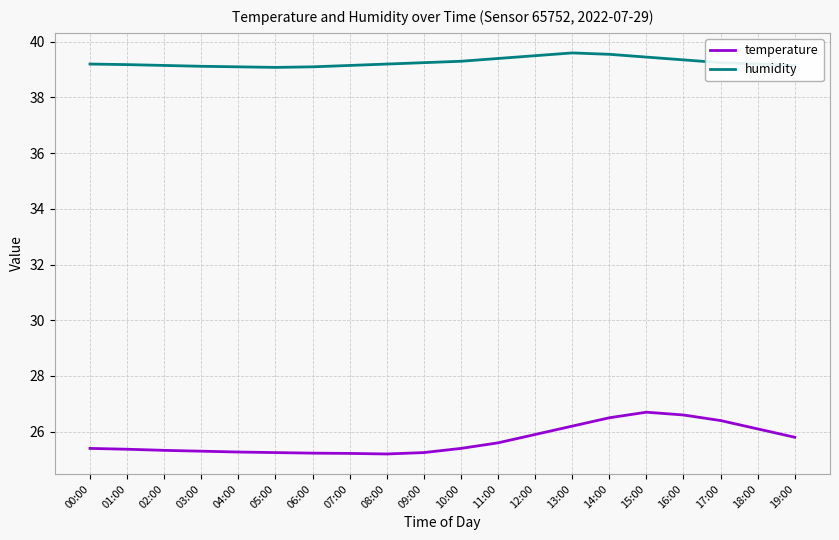

What is the maximum value shown in the chart?

39.6